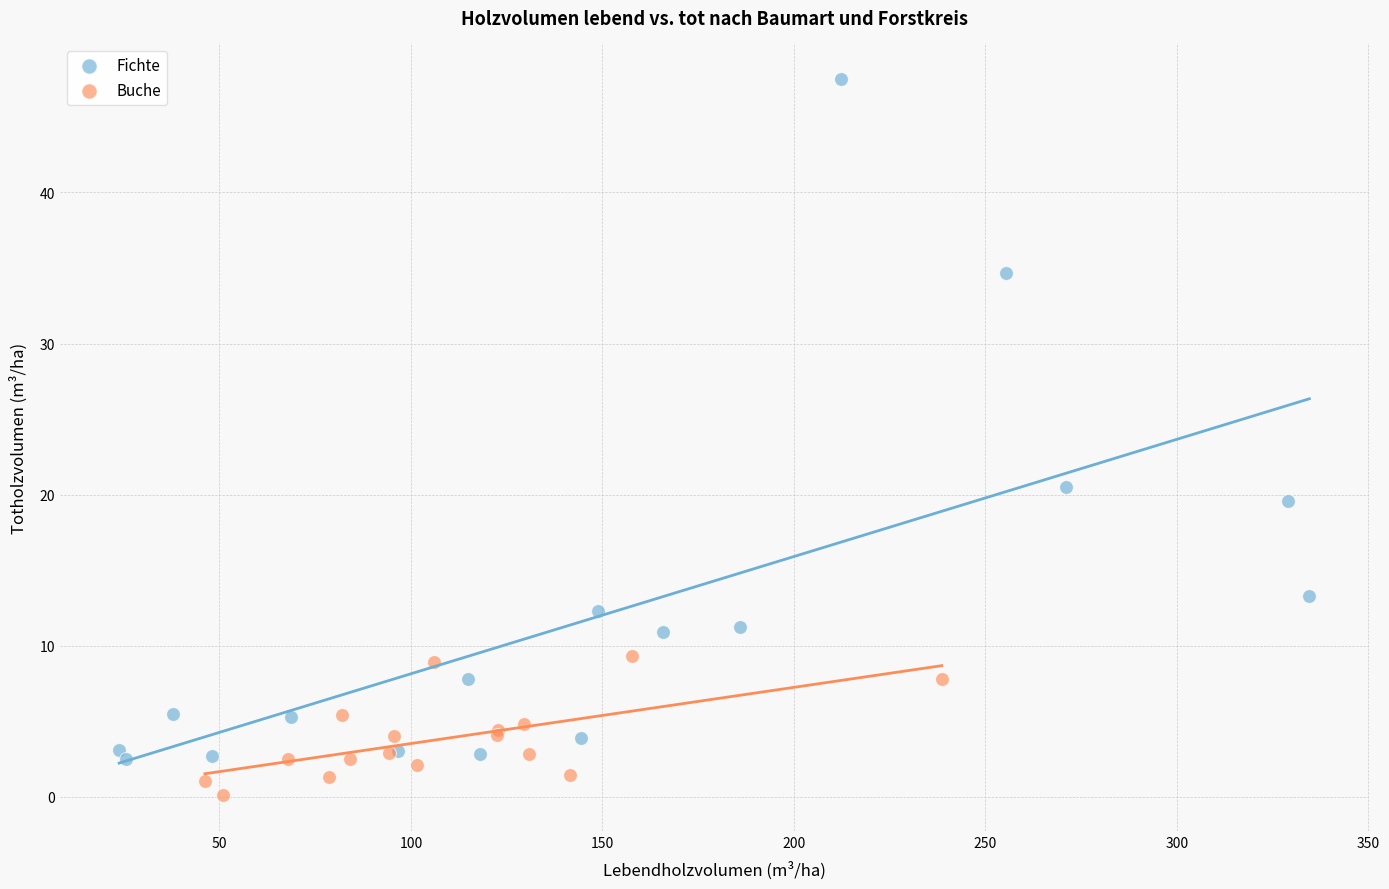

Which series contains the highest Y value?

Fichte